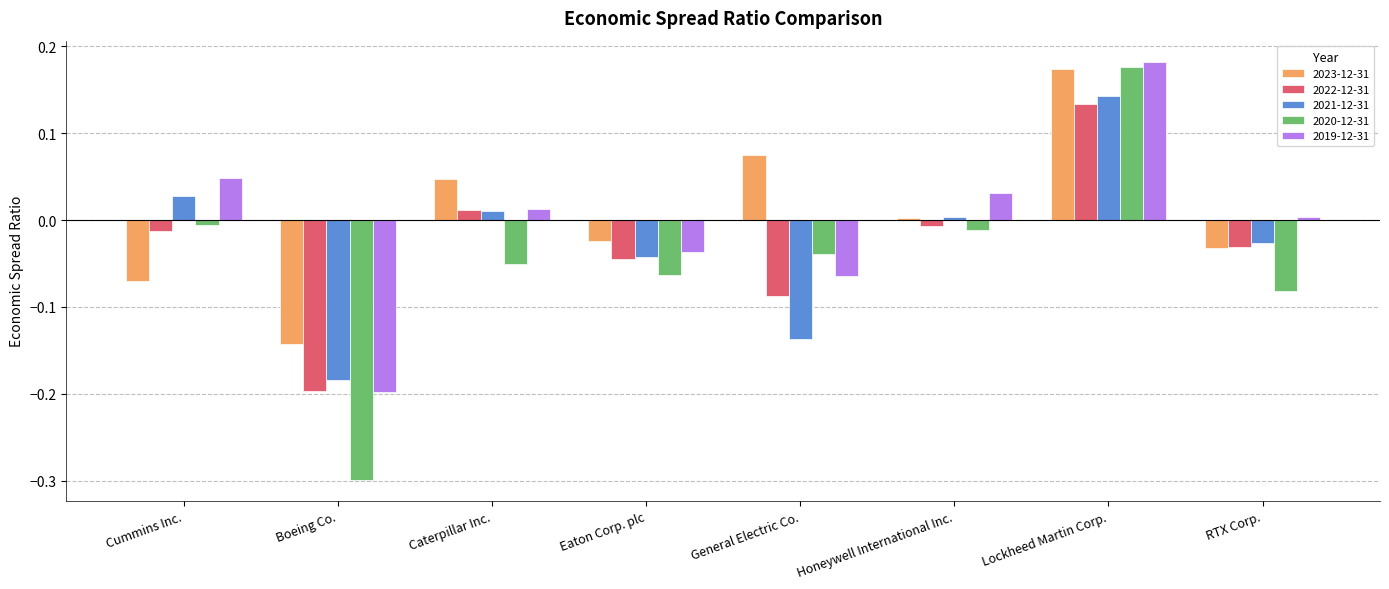

Does the chart contain any negative values?

Yes